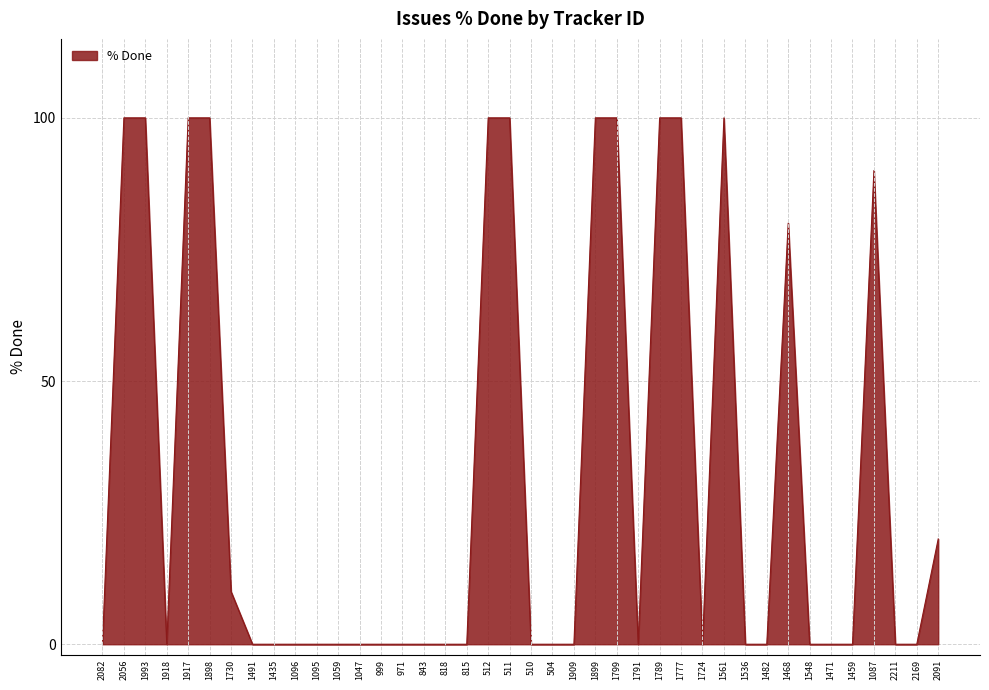

How many lines are shown in the chart?

1